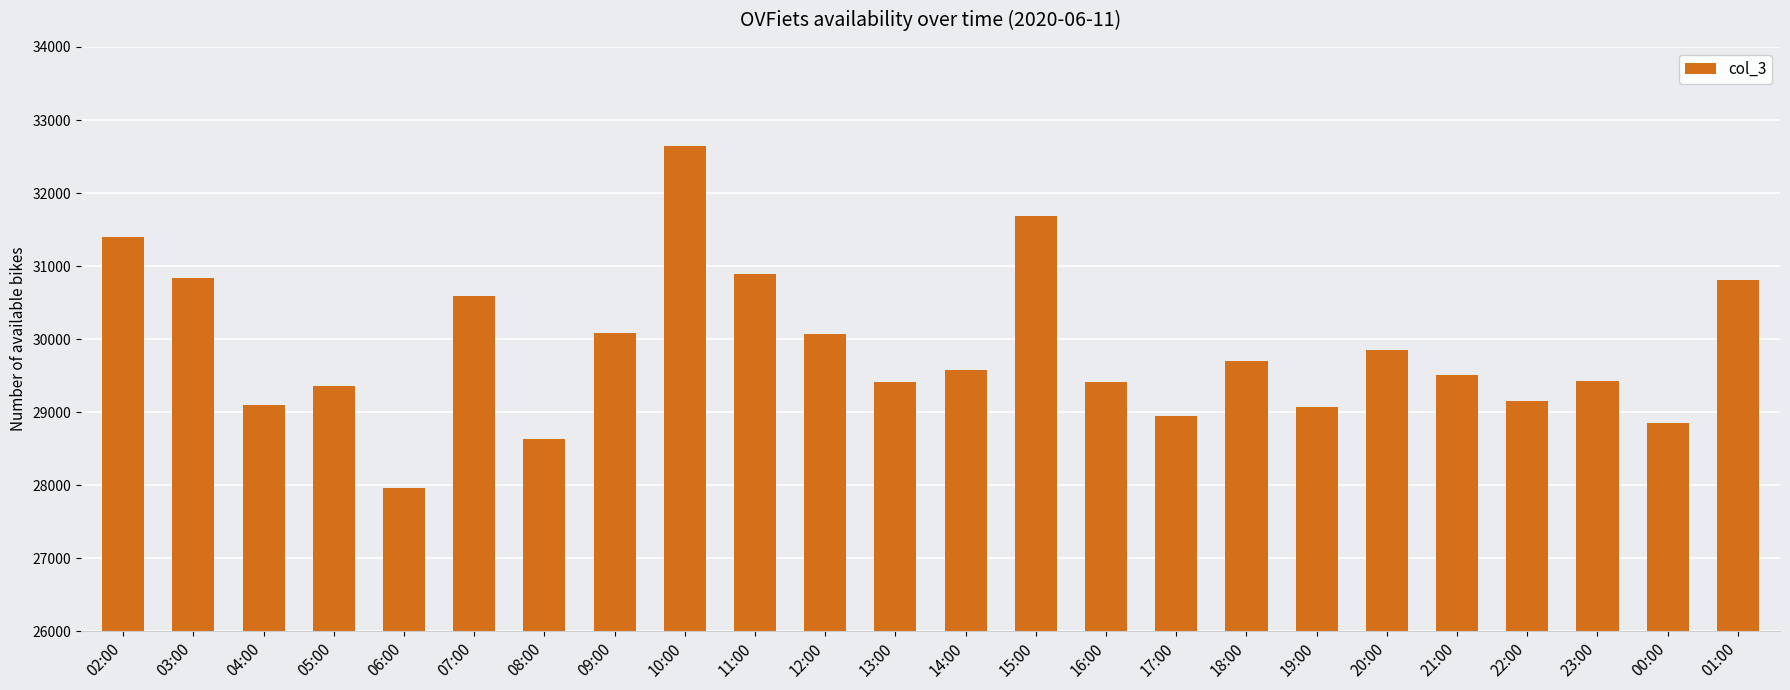

Between 16:00 and 12:00, which is larger?

12:00